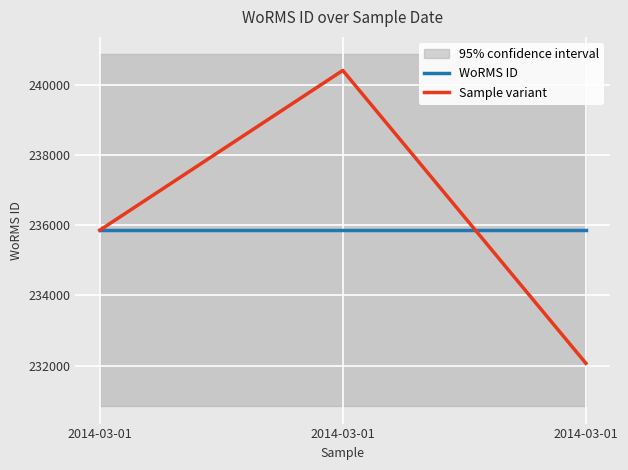

Rank the categories by WoRMS ID value from highest to lowest.

2014-03-01, 2014-03-01, 2014-03-01